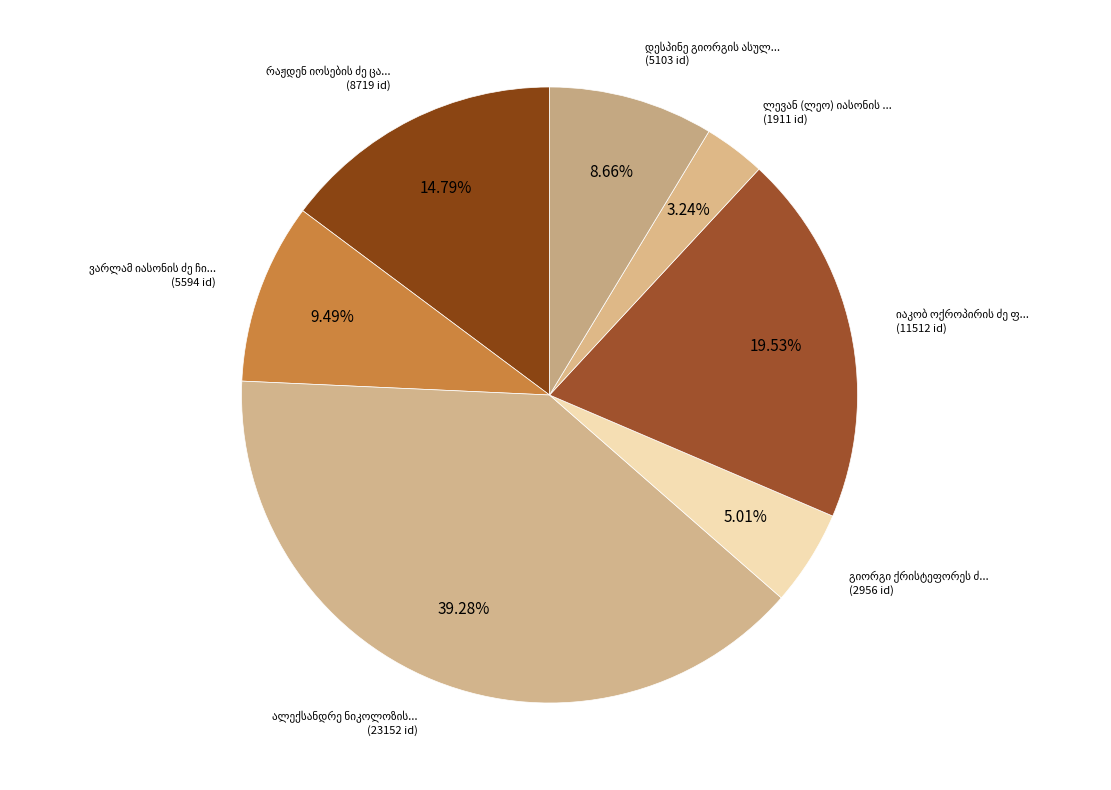

Approximately how many times larger is the value at გიორგი ქრისტეფორეს ძე კვიტაშვილი compared to ვარლამ იასონის ძე ჩიქოვანი?

0.5